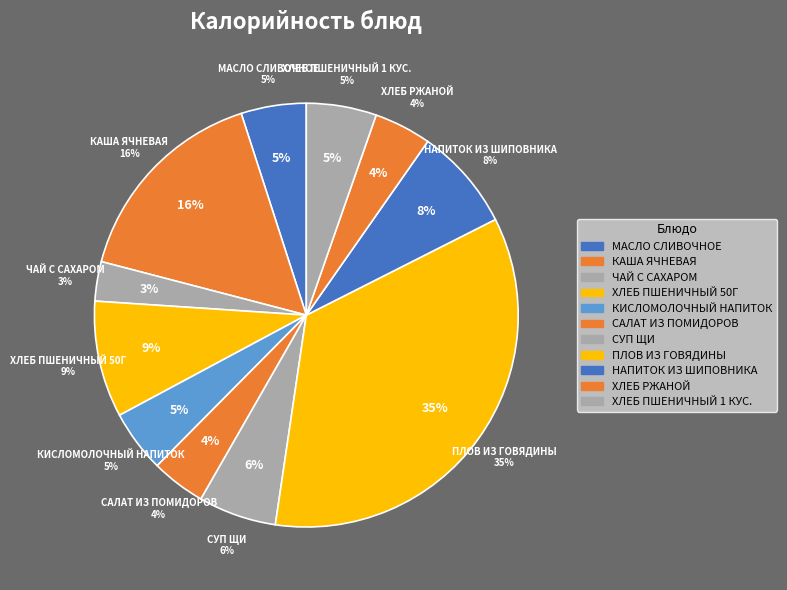

To the nearest percent, what portion does ПЛОВ ИЗ ГОВЯДИНЫ represent?

35%